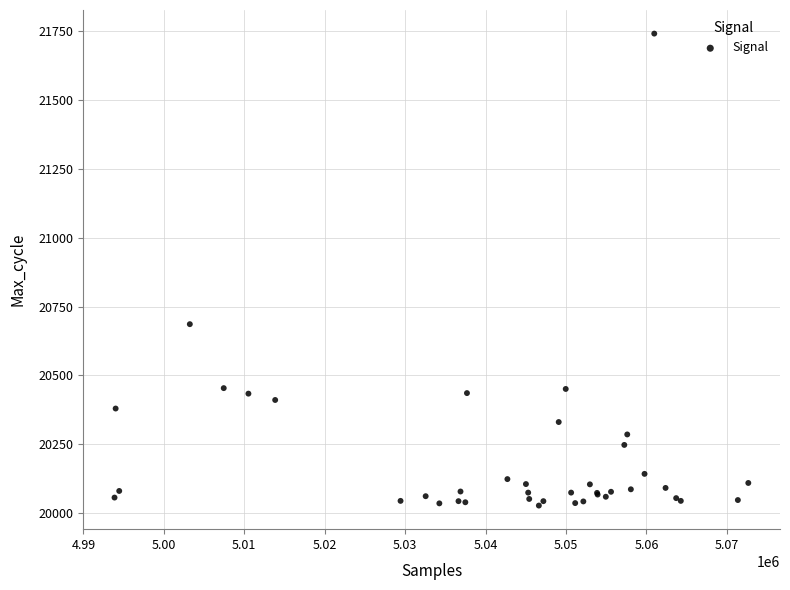

What Y value in the scatter plot is closest to 20884?

20686